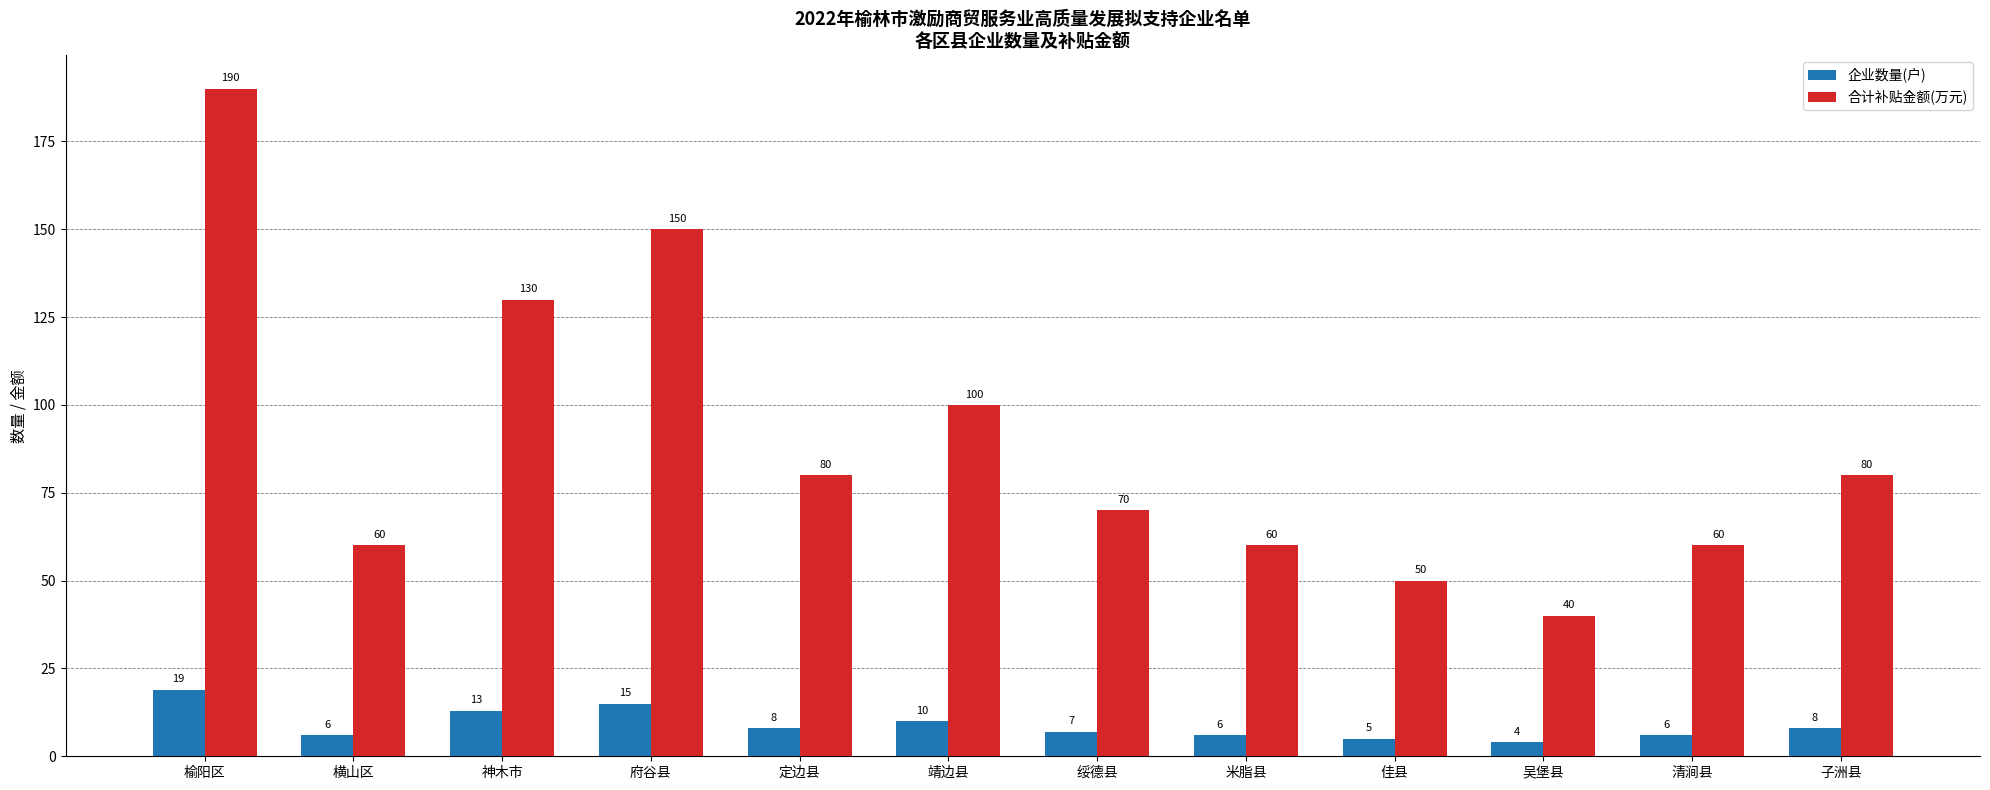

True or false: 合计补贴金额(万元) has a value of 259 at 榆阳区.

False